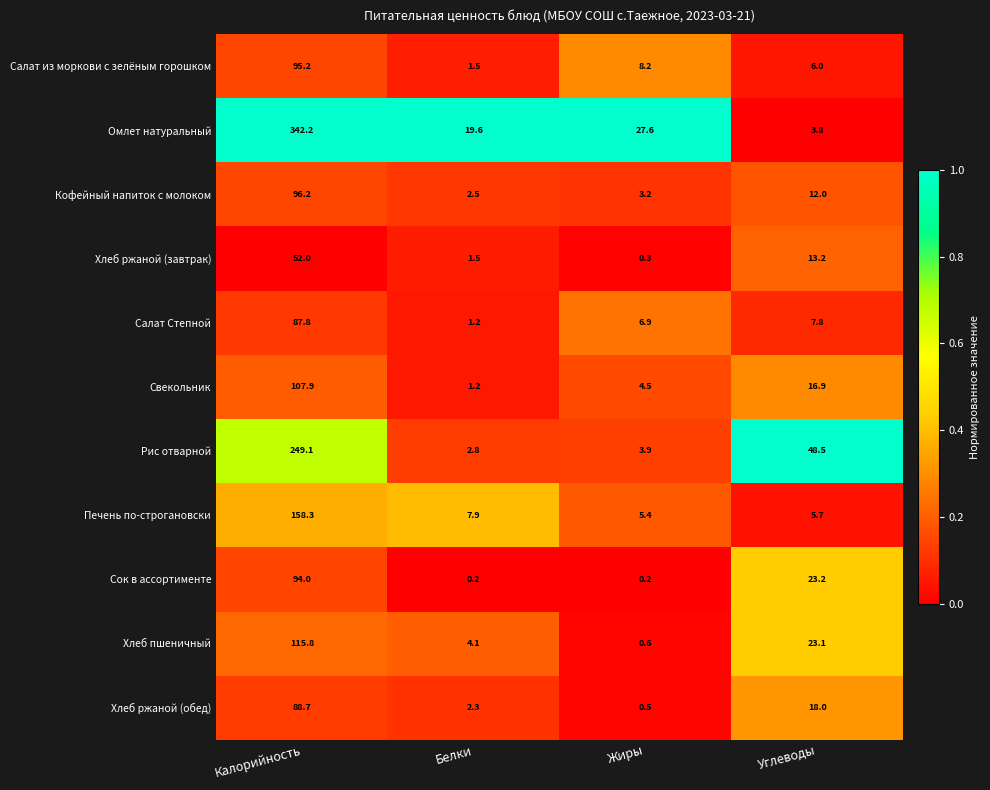

Which series changed the most between Белки and Жиры?

Омлет натуральный